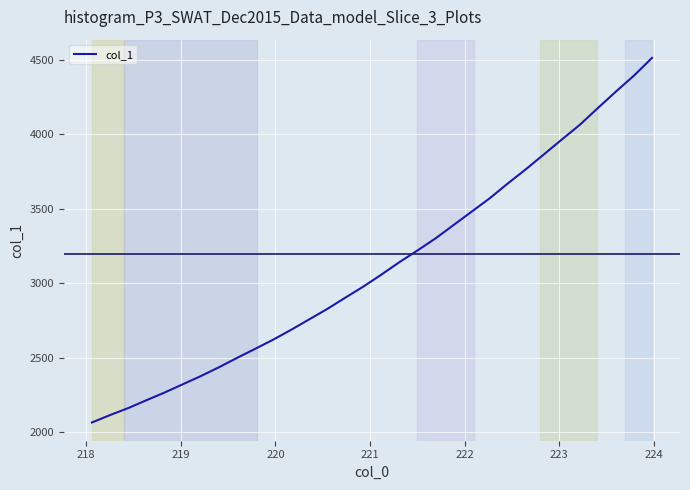

What is the smallest value displayed?

2065.9